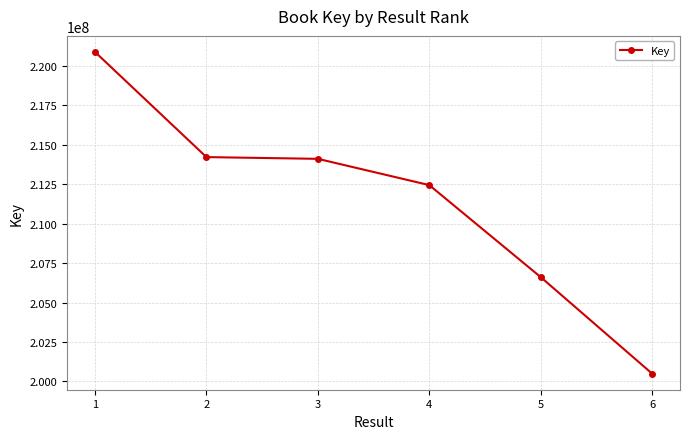

What is the sum of all values?

1268782183